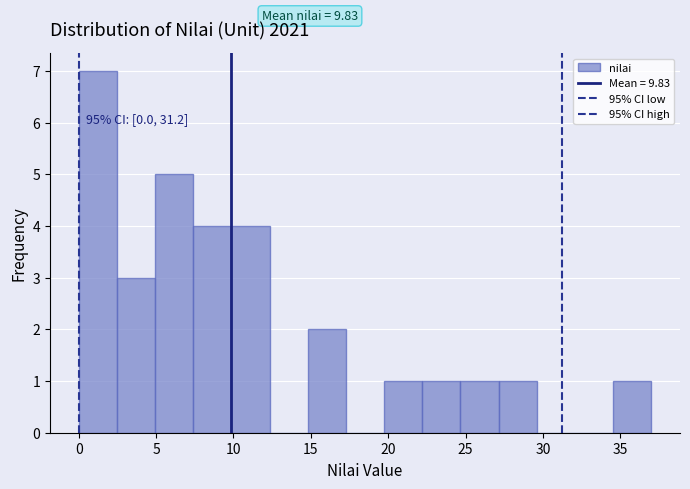

Over which range of the x-axis is the bar tallest?

0.0 to 2.5